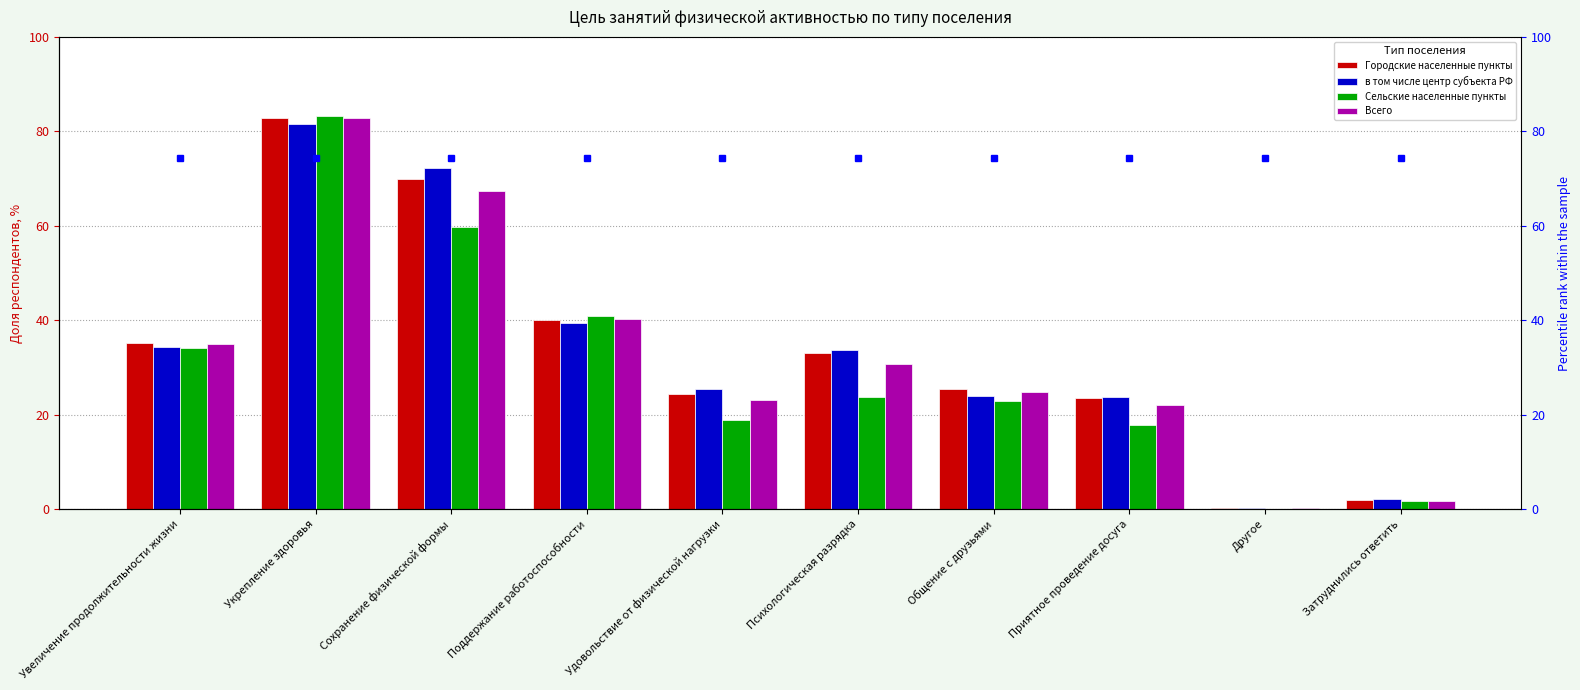

List the labels in order of Всего value, largest first.

Укрепление здоровья, Сохранение физической формы, Поддержание работоспособности, Увеличение продолжительности жизни, Психологическая разрядка, Общение с друзьями, Удовольствие от физической нагрузки, Приятное проведение досуга, Затруднились ответить, Другое